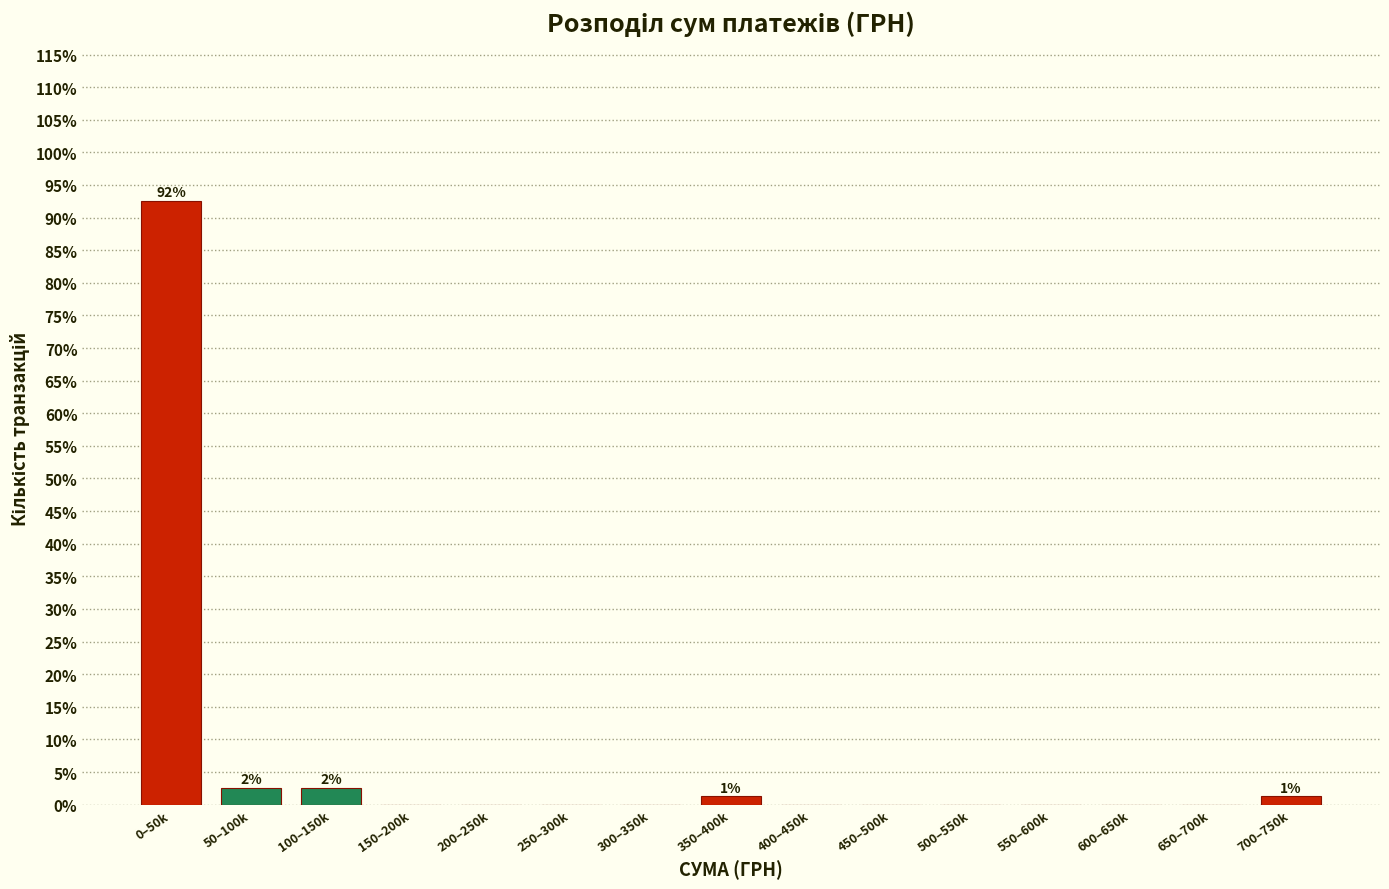

The chart shows a value of 0.0 at 550–600k. True or false?

True